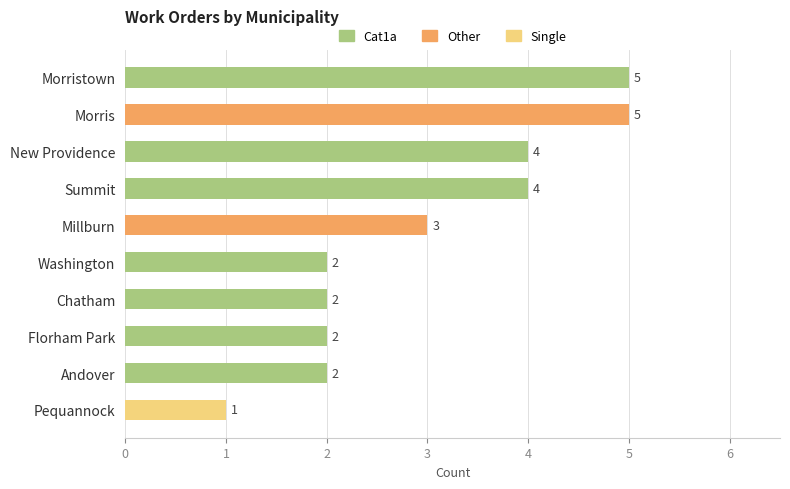

Does the chart contain any negative values?

No